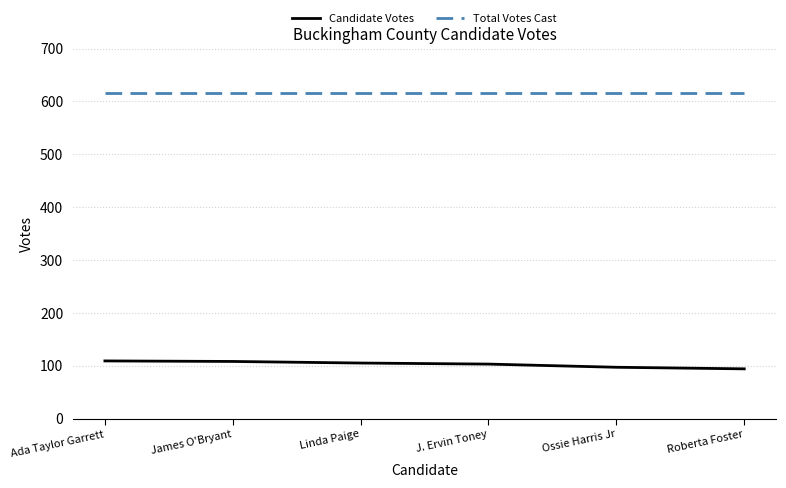

What is the value of the Candidate Votes point at the 2nd from the left?

108